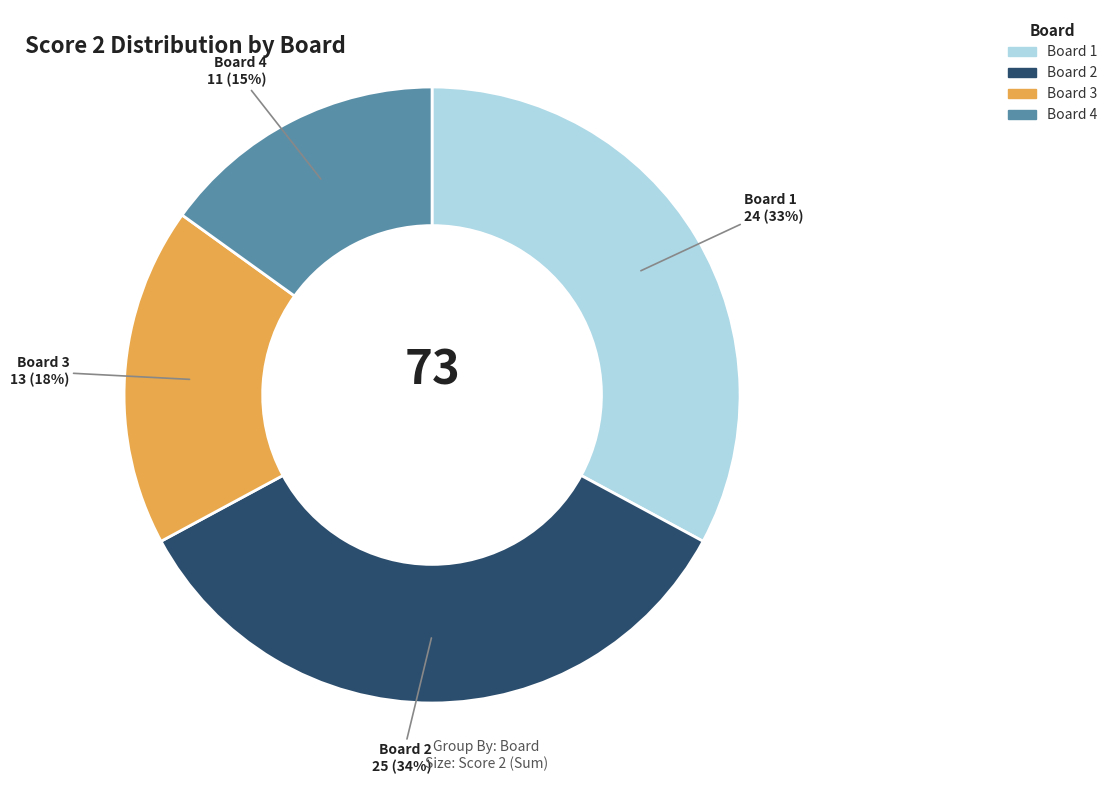

Is the sum of Board 4 and Board 3 greater than half?

No